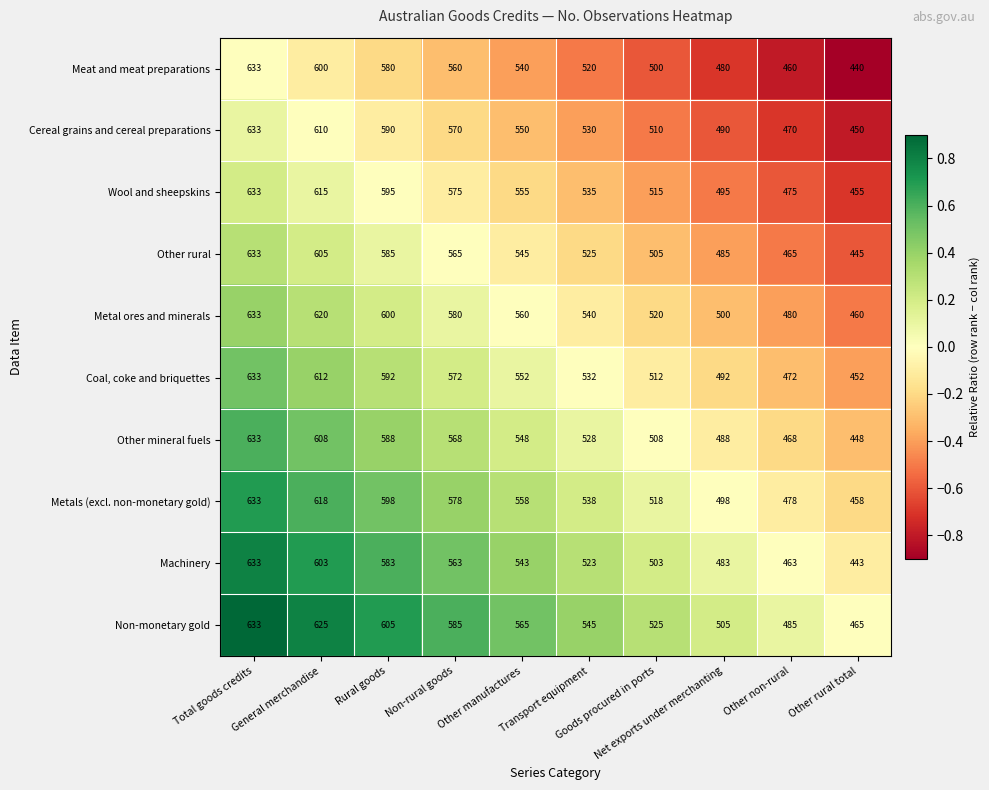

How many Other rural values are between 485 and 585?

6